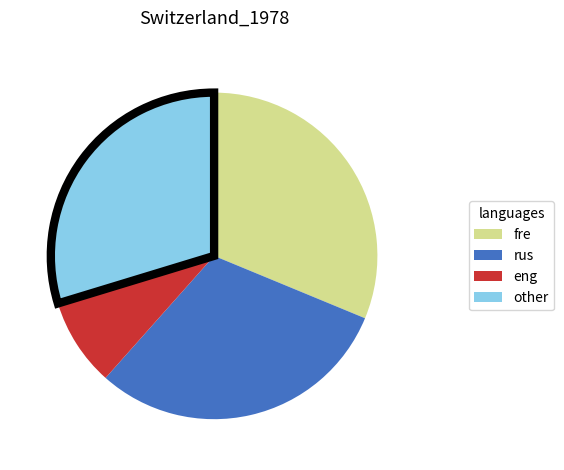

What is the ratio of the value at other to the value at rus?

1.0